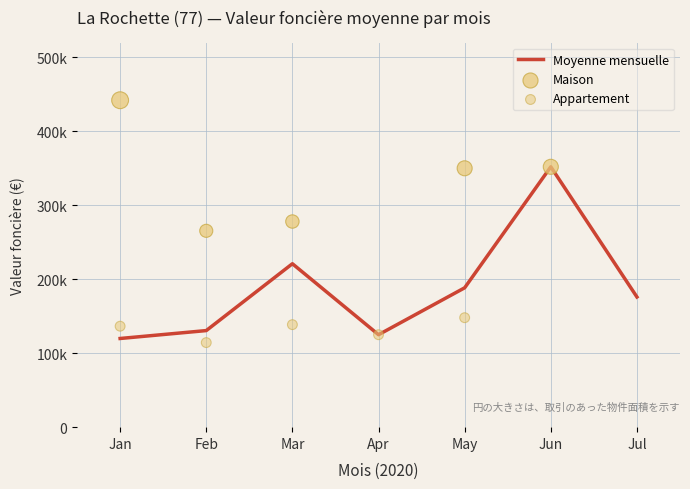

Between 2020-01-23 and 2020-05-28, which is larger?

2020-05-28